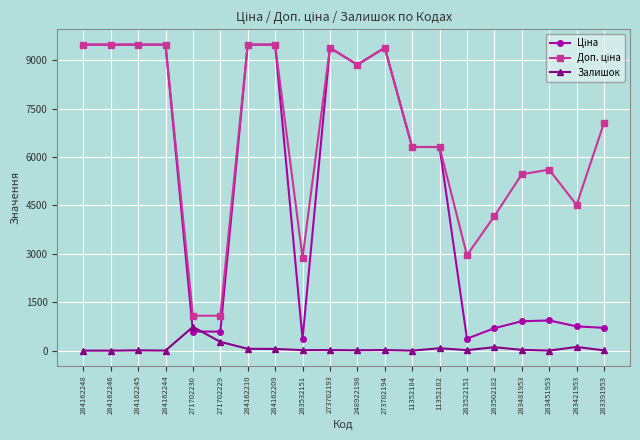

True or false: Залишок has more than 0 interior local peaks.

True